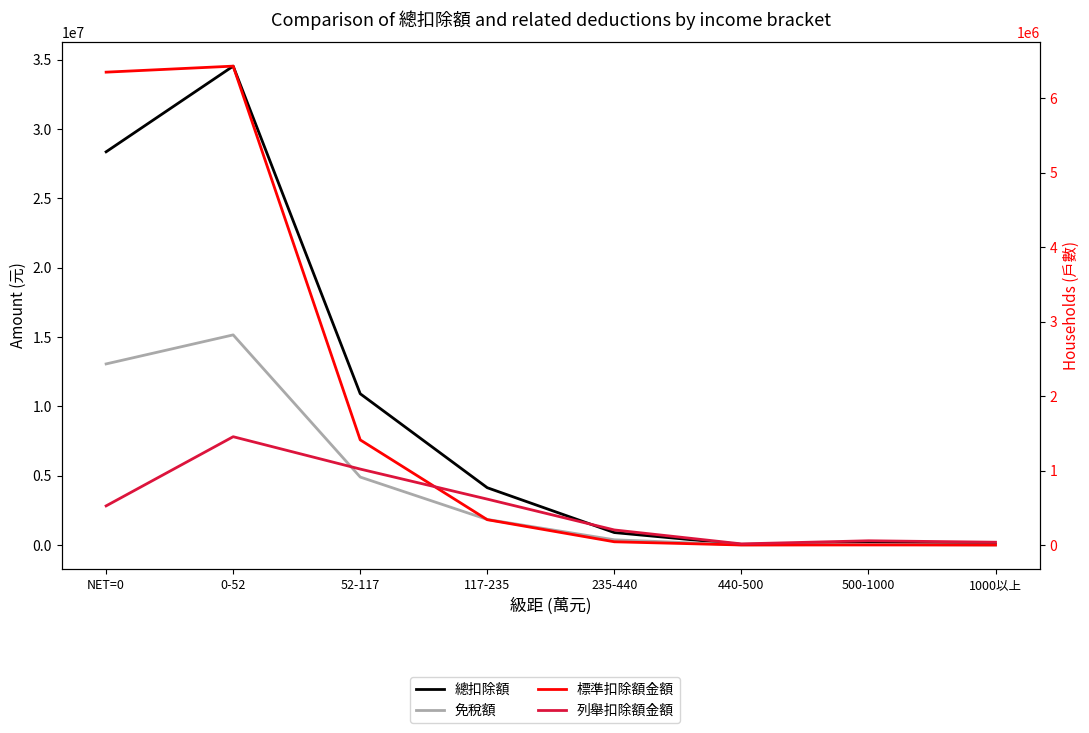

At which label does 標準扣除額金額 first exceed 341043?

NET=0